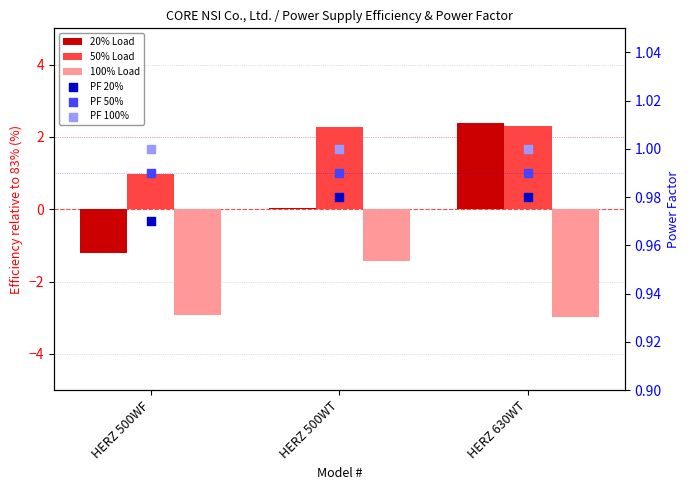

Which series contains the lowest Y value?

100% Load